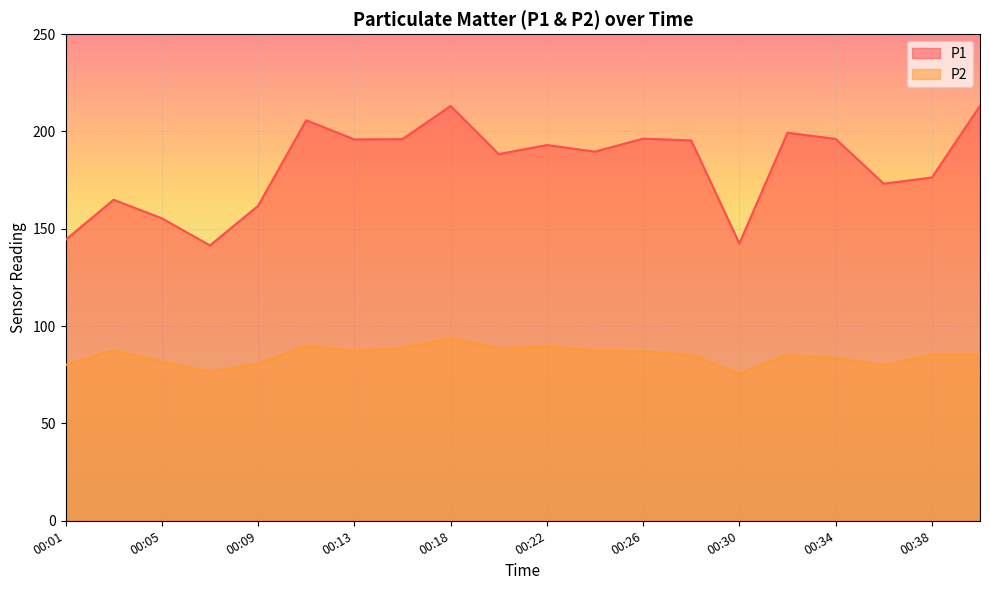

True or false: P1 and P2 intersect in this chart.

False